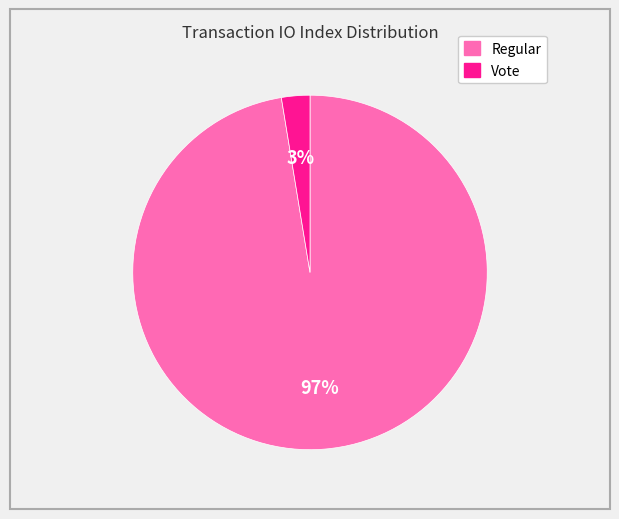

Which has a higher value, Vote or Regular?

Regular